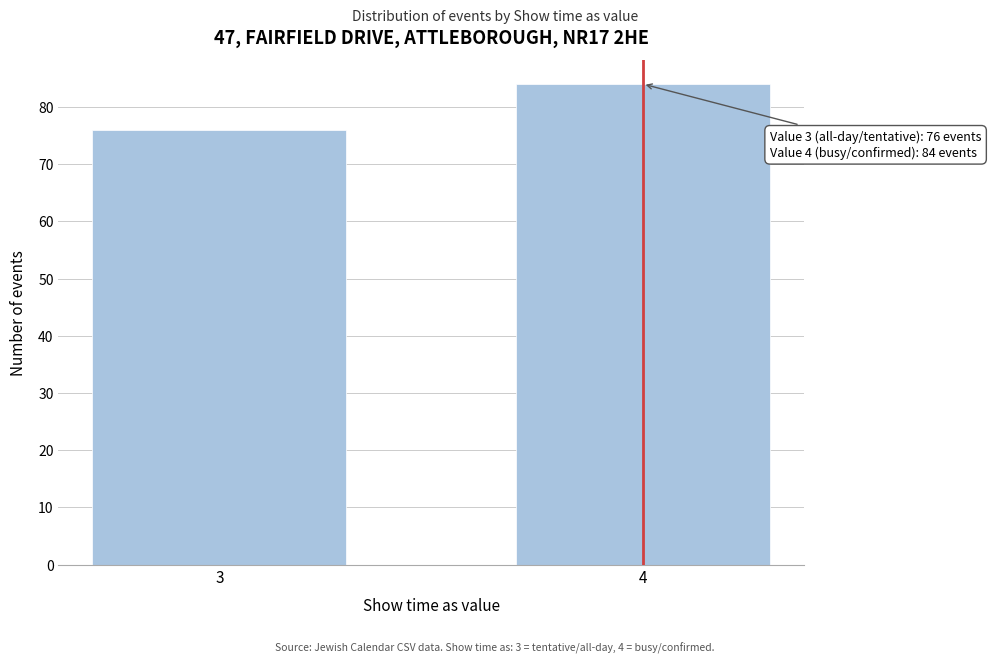

Reading left to right, what are all the values shown in this chart?

76	84